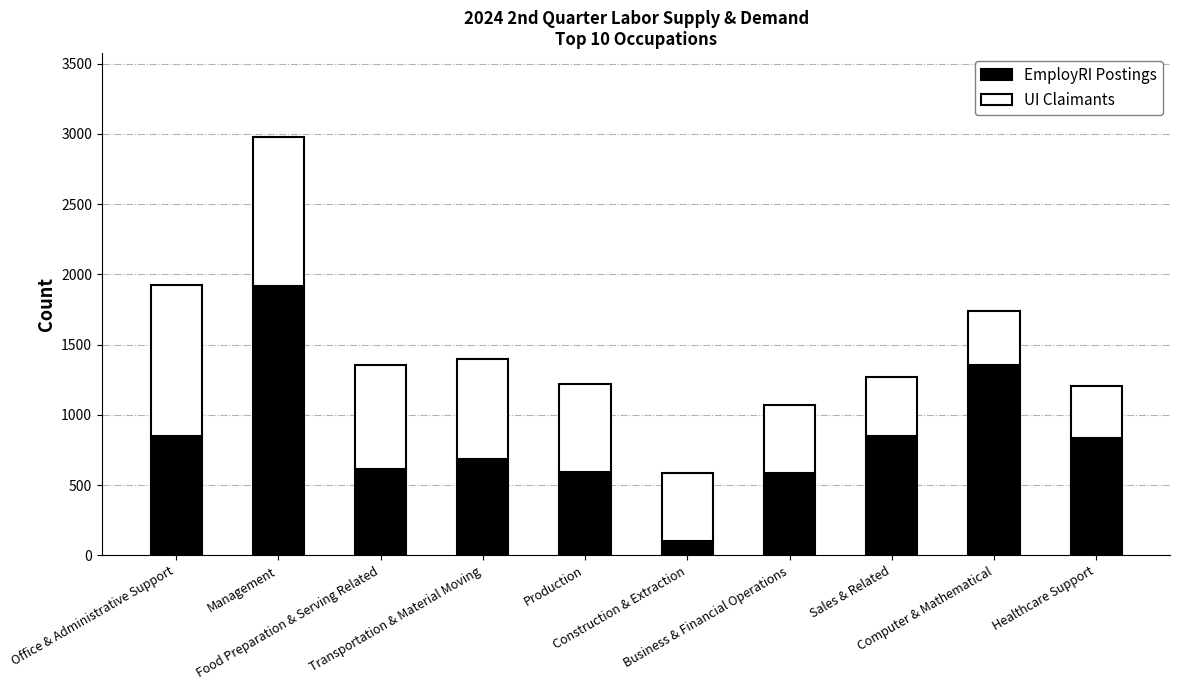

The value of EmployRI Postings at Sales & Related is 366.9. True or false?

False